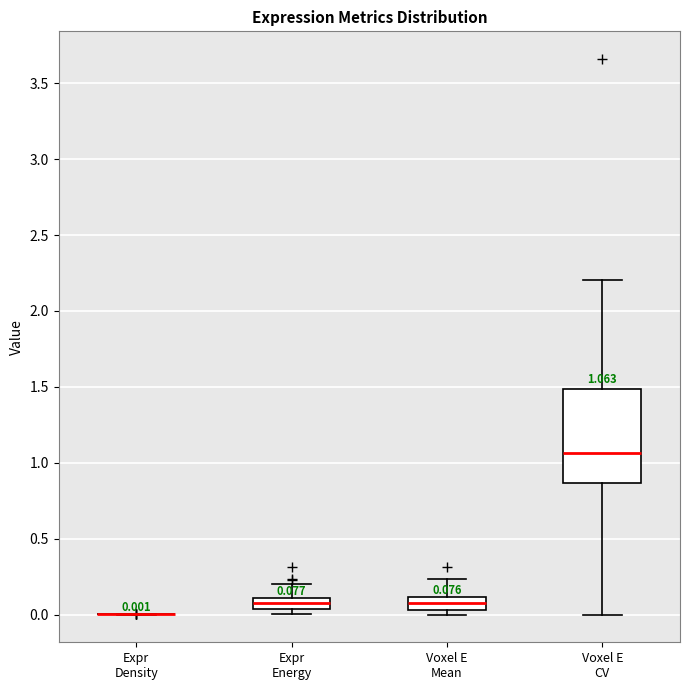

Comparing the boxes themselves (not the whiskers), which one is the tallest?

Voxel E CV